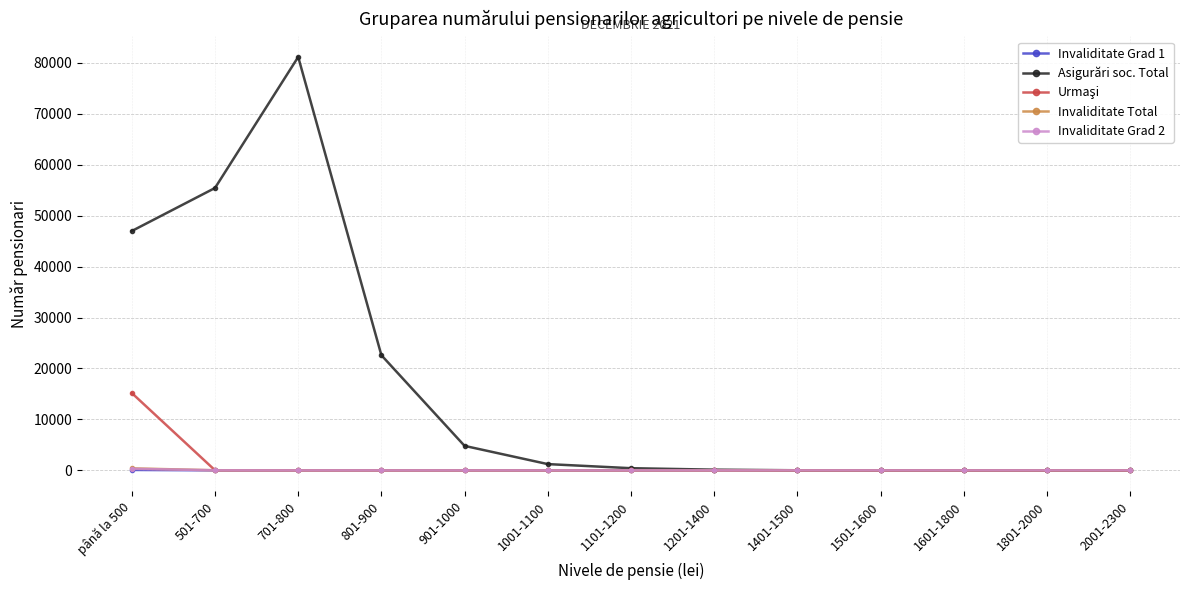

At which category does the chart reach its peak across all series?

701-800